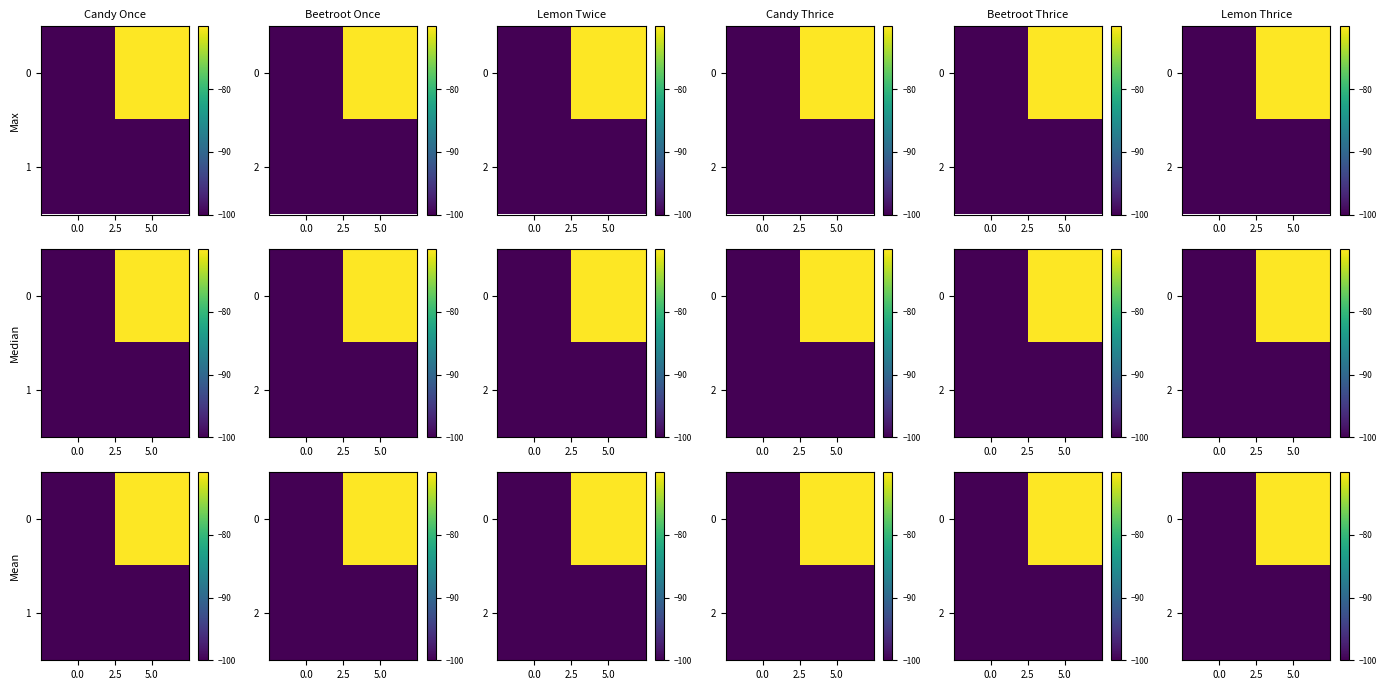

At which category is the sum across all series the highest?

5.0